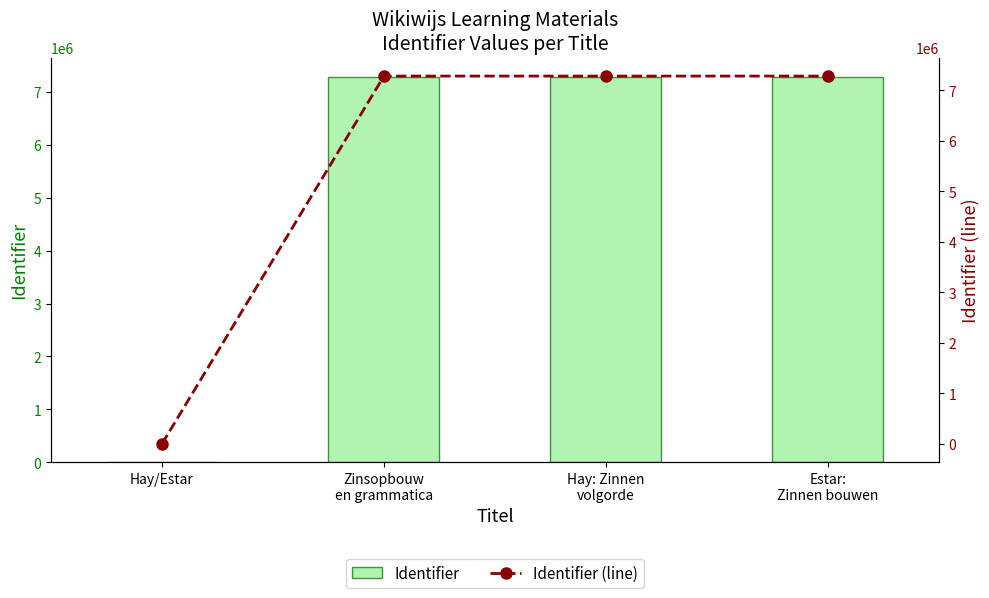

What is the difference between the second highest and minimum values in the Identifier (line) series?

7285450